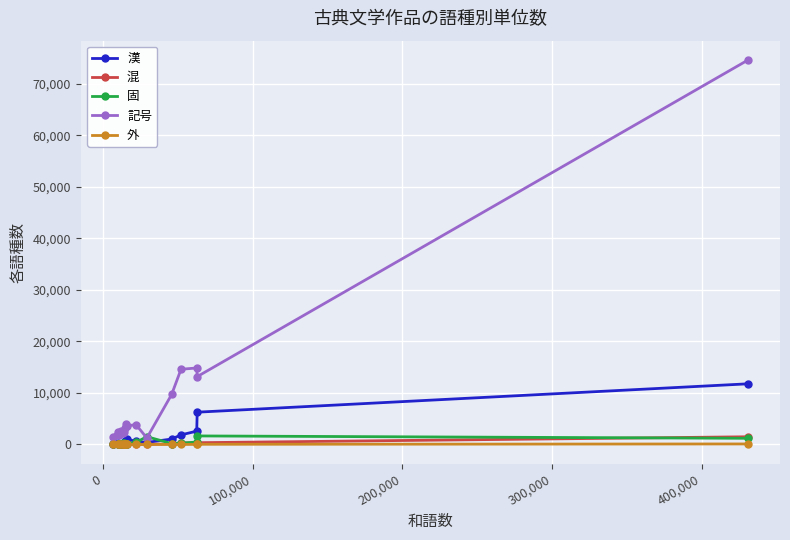

How many lines are shown in the chart?

5